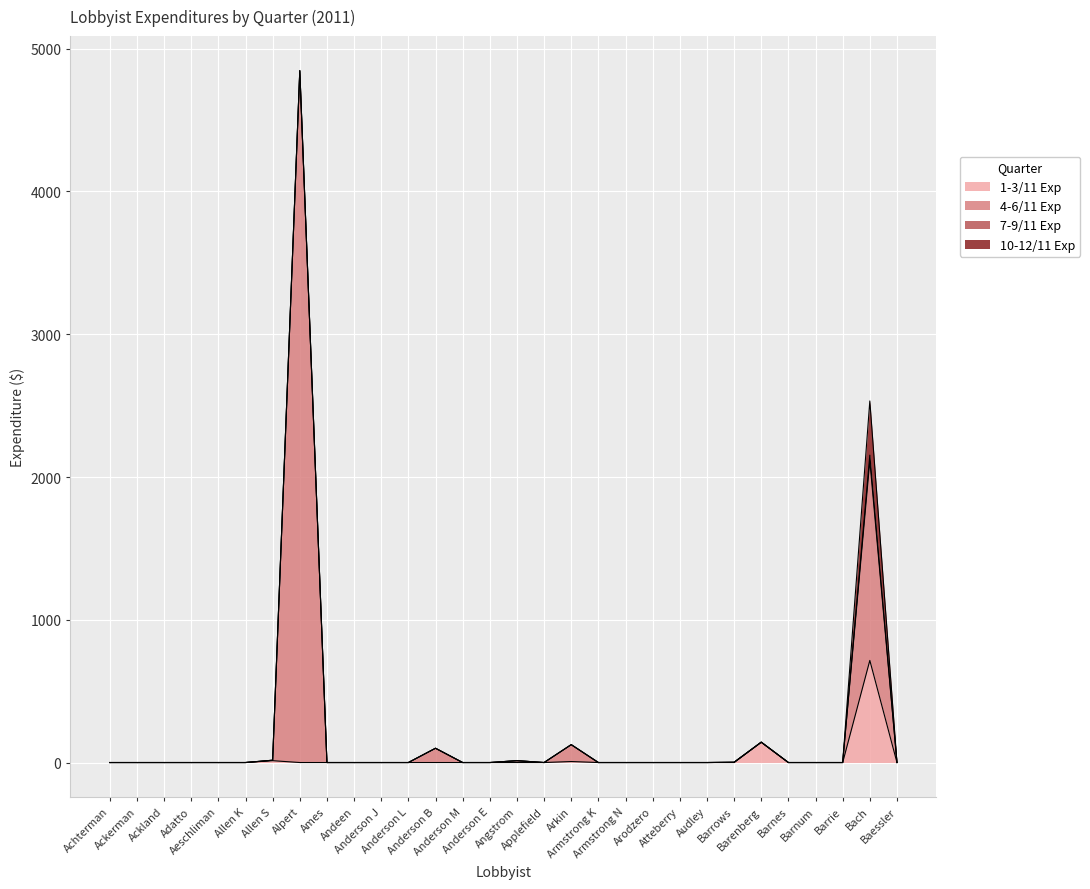

How many values in the 4-6/11 Exp series exceed 0?

8